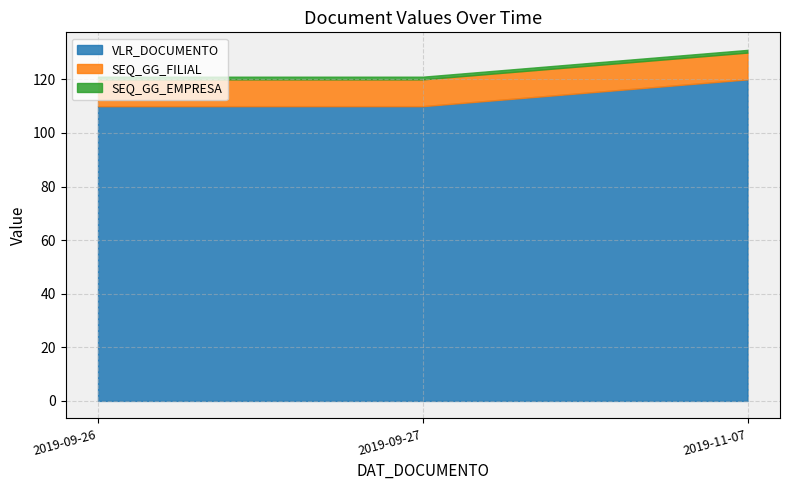

What is the value of the SEQ_GG_EMPRESA point at the 3rd from the left?

1